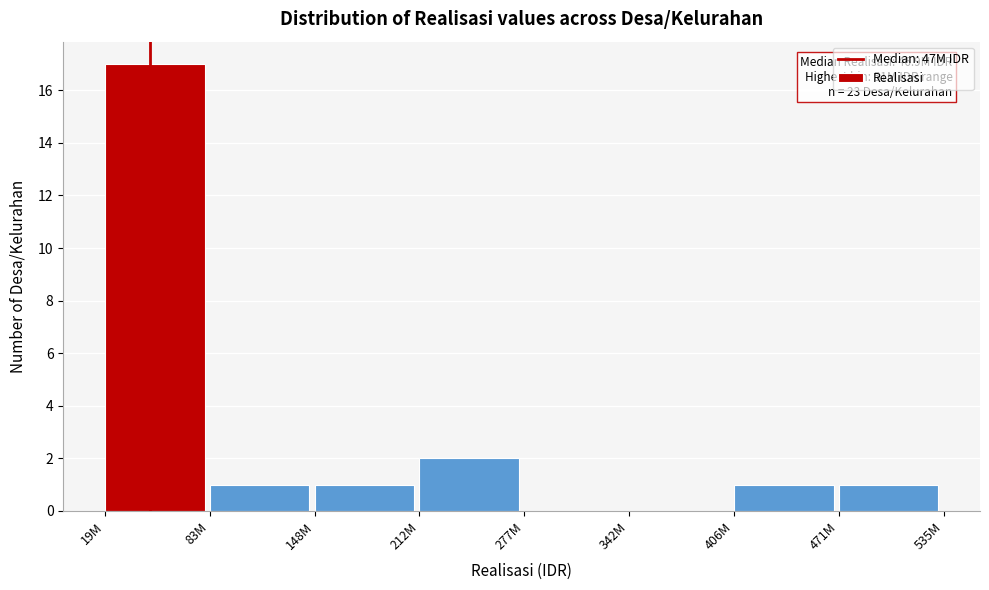

Reading left to right, list all the values displayed in this chart.

19M=17	83M=1	148M=1	212M=2	277M=0	342M=0	406M=1	471M=1